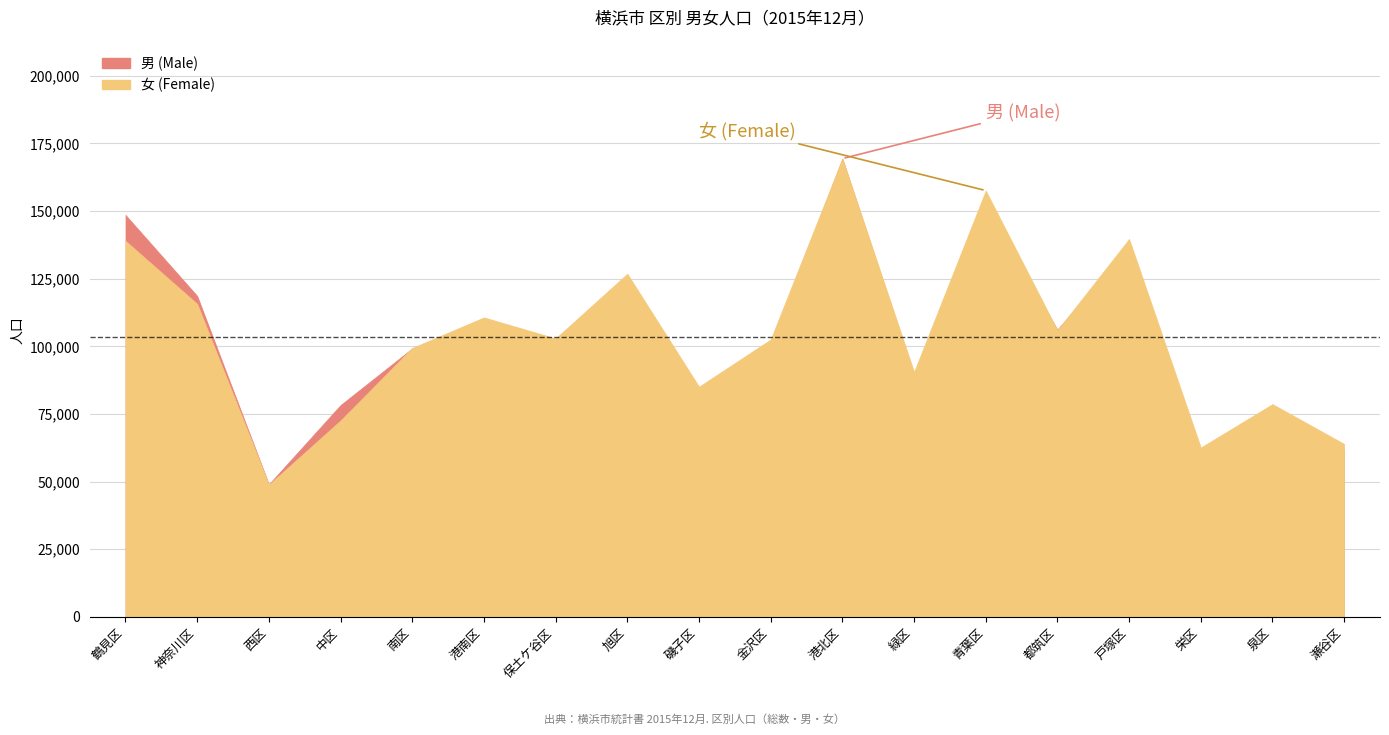

How many data points does each series have?

18